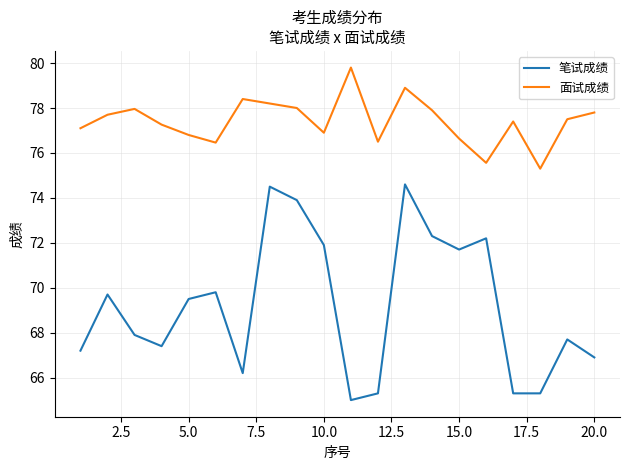

What is the maximum value shown in the chart?

79.8